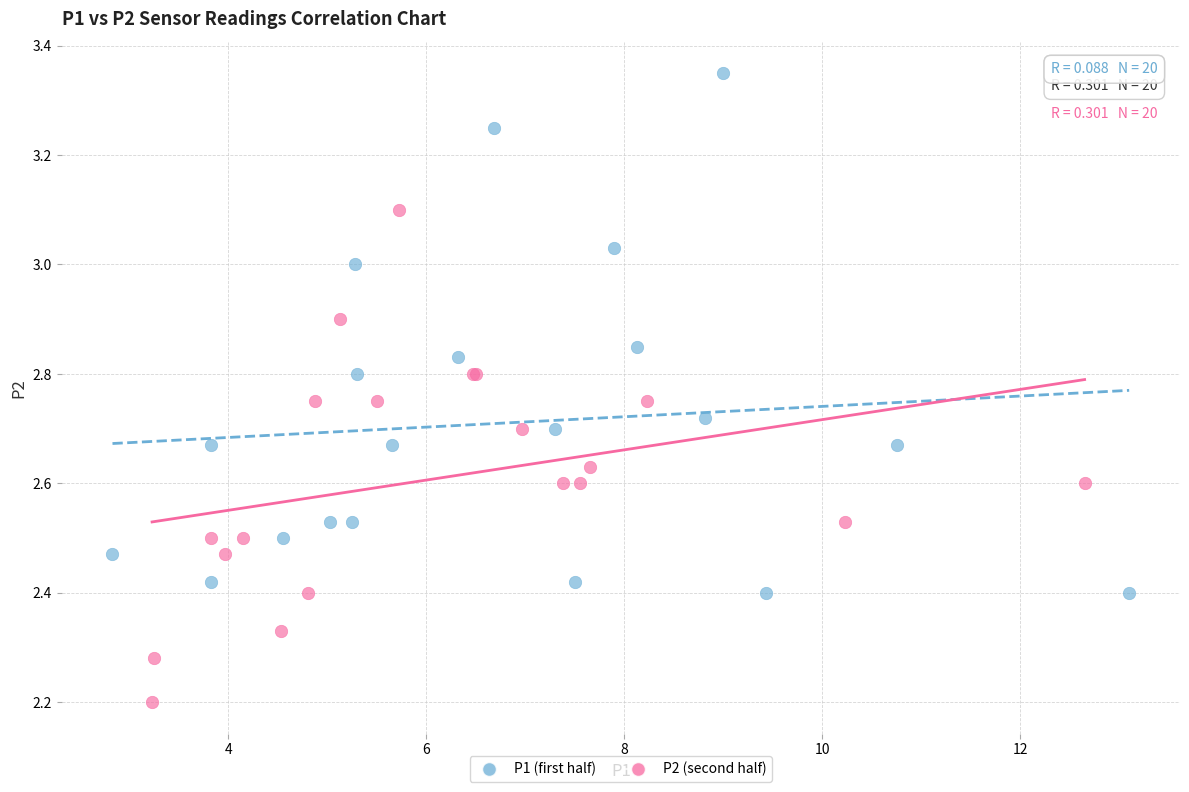

Which series has the widest spread of Y values?

P1 (first half)